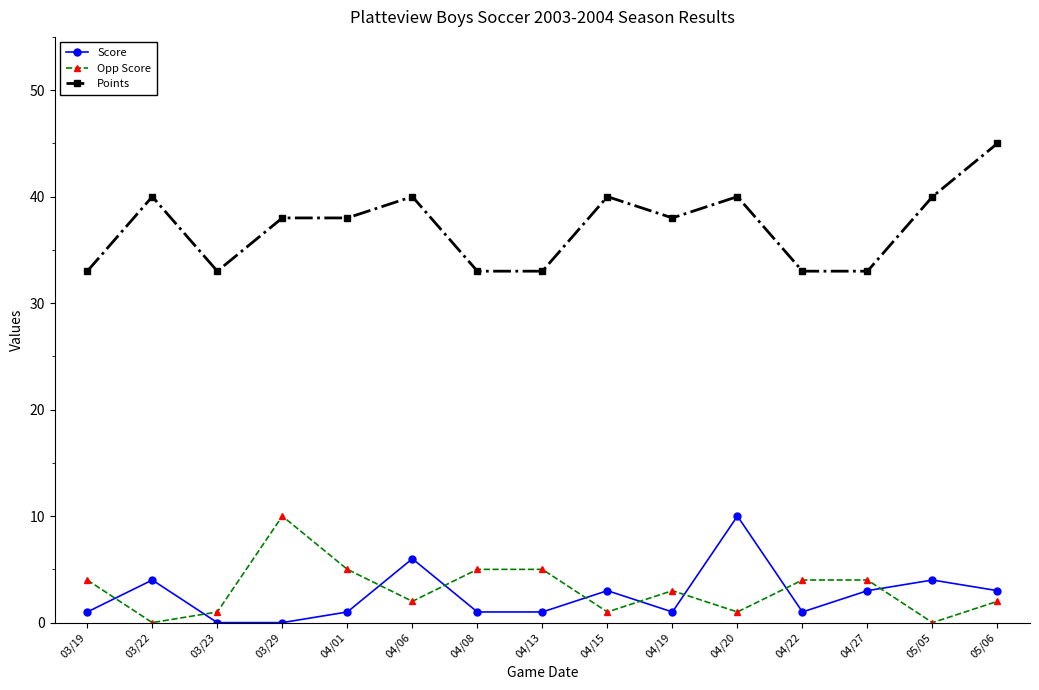

Which series has the largest range (max minus min)?

Points